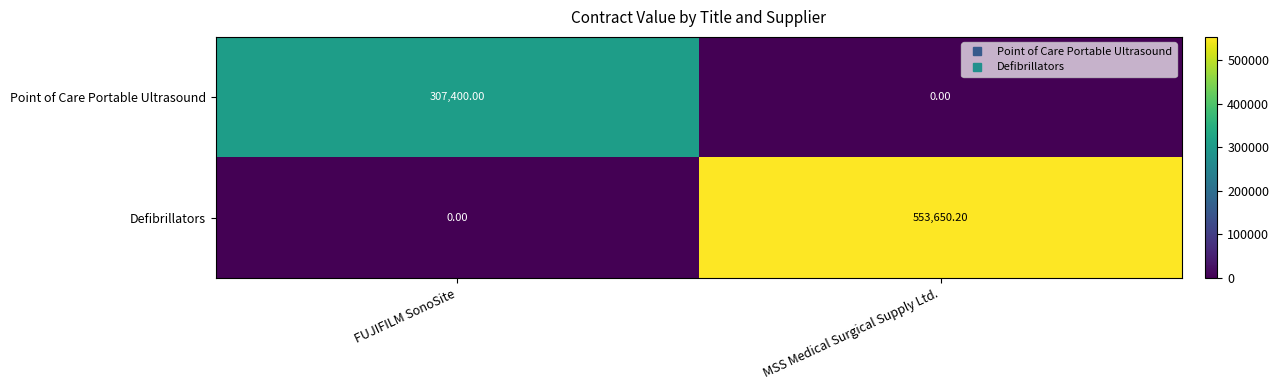

Which series has the widest spread of values?

Defibrillators